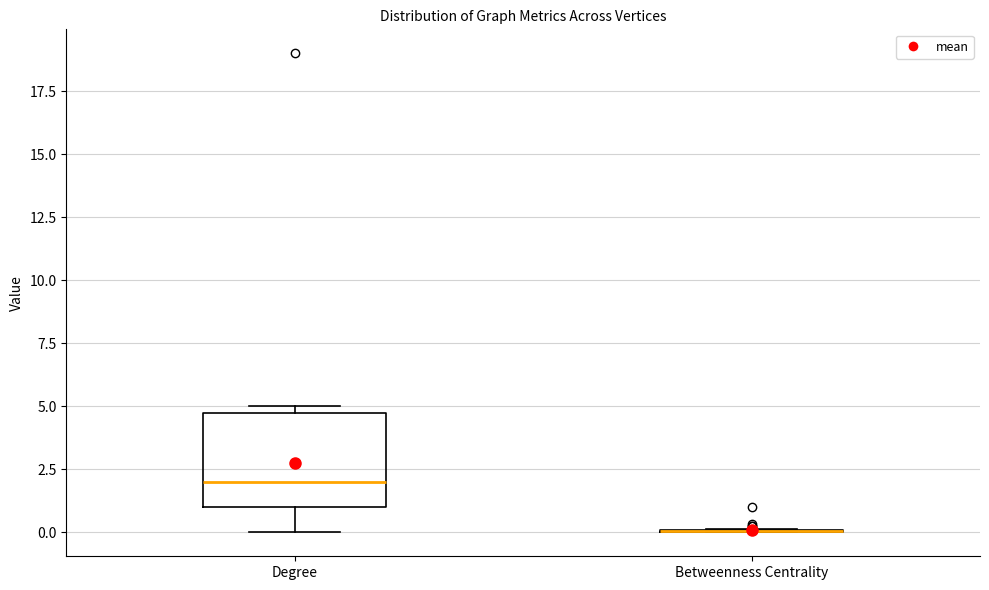

Reading left to right, transcribe this box plot: for each box, give where its median line is, the range the box spans, and where its two whiskers end, as read against the y-axis. The values are not printed on the chart, so give them approximately, as read against the axis.

Degree: median 2, box 1 to 5, whiskers 0 to 5 (just above the box's upper edge)
Betweenness Centrality: box collapsed to a line at 0, whiskers 0 to 0